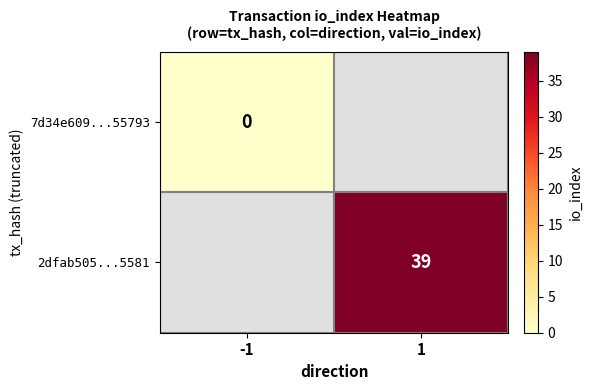

The 2dfab505...5581 series shows 39 at 1. True or false?

True